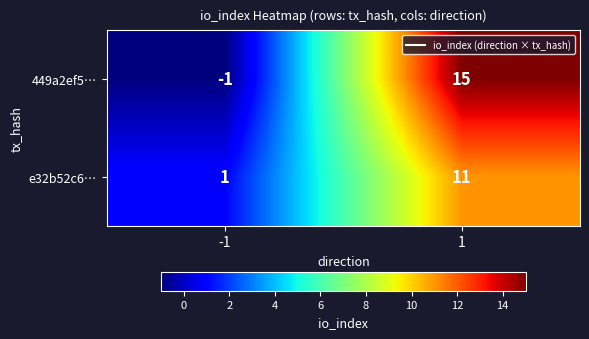

What is the average value of the e32b52c6… series?

6